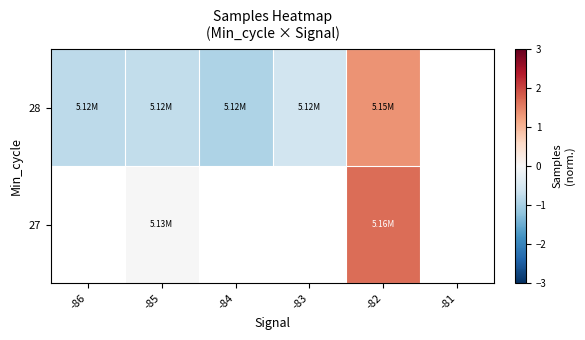

Is it true that 28 equals -1.3 at -86?

False